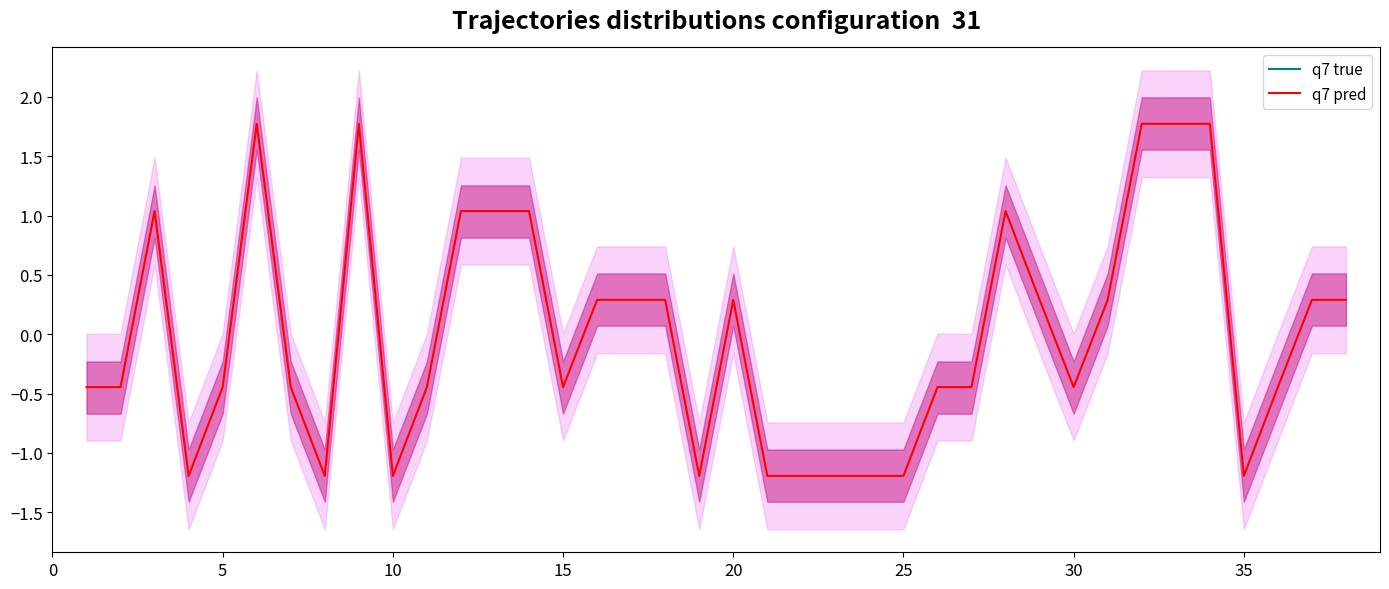

True or false: q7 pred has more than 2 interior local peaks.

True